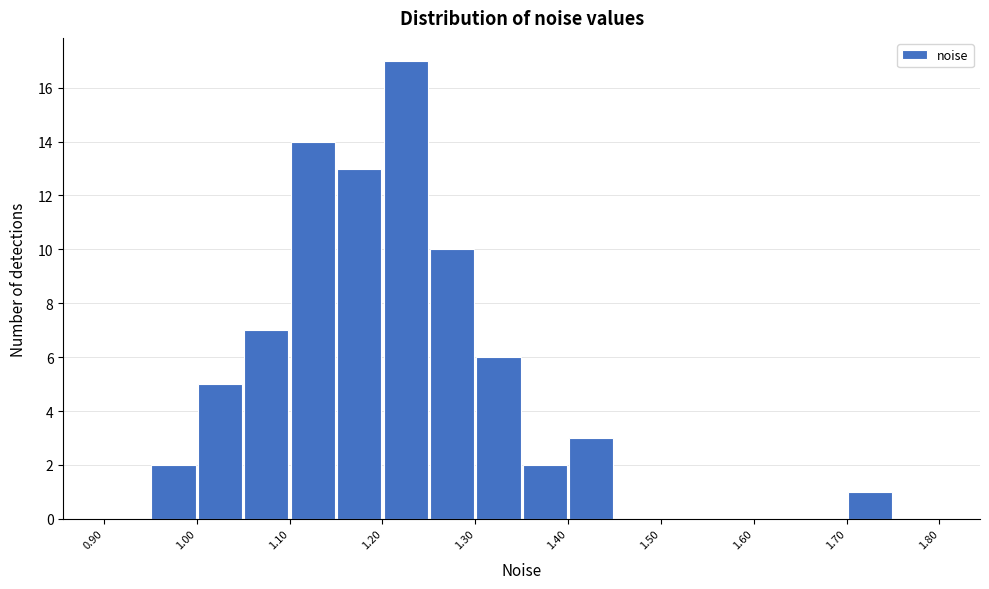

What is the height of the bar covering 0.95 to 1.00 on the x-axis? The values are not printed on the chart, so give them approximately, as read against the axis.

2